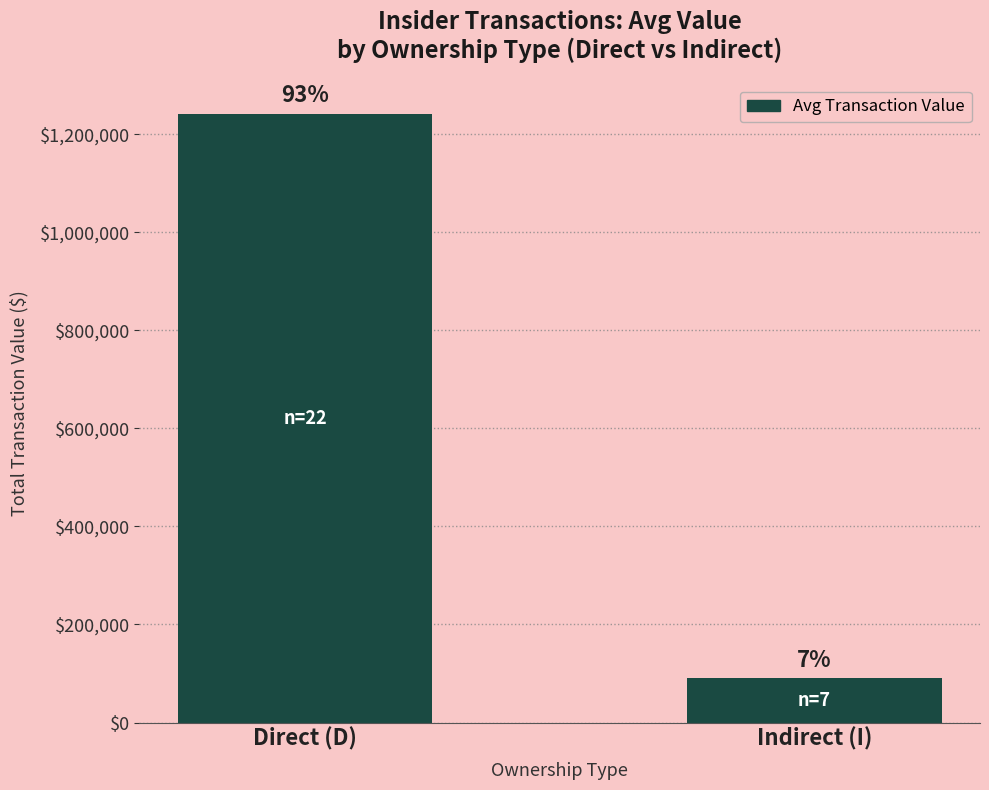

At which label is the value closest to 665870?

Indirect (I)